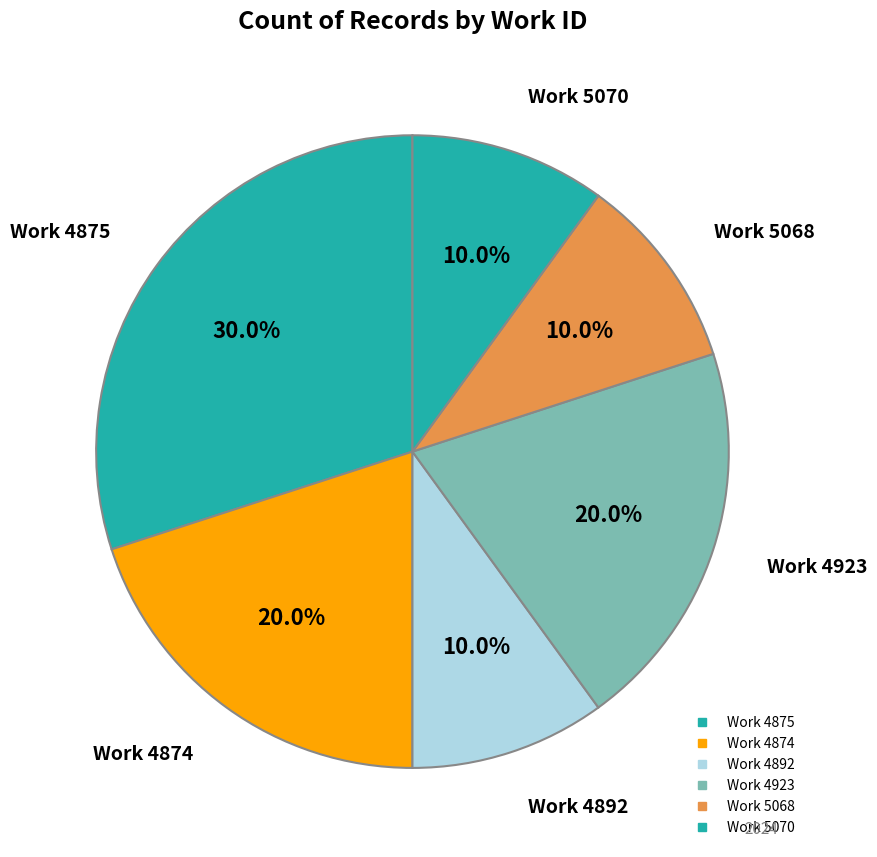

Is there any slice that represents more than half of the pie?

No